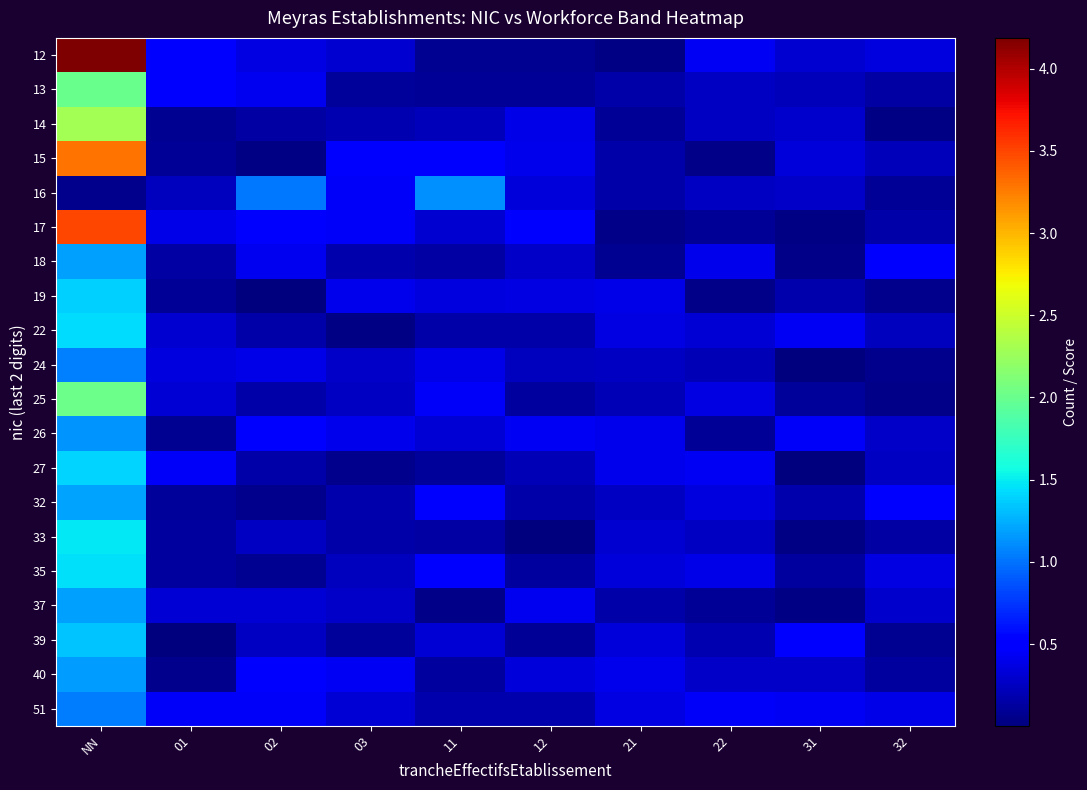

Reading left to right, extract all data points from this chart.

12: NN=4.2	01=0.5	02=0.4	03=0.3	11=0.1	12=0.1	21=0.0	22=0.4	31=0.3	32=0.4
13: NN=2.0	01=0.5	02=0.4	03=0.1	11=0.1	12=0.1	21=0.2	22=0.3	31=0.2	32=0.1
14: NN=2.3	01=0.1	02=0.1	03=0.2	11=0.2	12=0.4	21=0.1	22=0.3	31=0.3	32=0.0
15: NN=3.3	01=0.1	02=0.0	03=0.5	11=0.5	12=0.4	21=0.2	22=0.0	31=0.3	32=0.2
16: NN=0.1	01=0.2	02=1.0	03=0.5	11=1.1	12=0.3	21=0.2	22=0.3	31=0.3	32=0.1
17: NN=3.5	01=0.4	02=0.5	03=0.4	11=0.3	12=0.5	21=0.0	22=0.1	31=0.0	32=0.2
18: NN=1.2	01=0.1	02=0.4	03=0.2	11=0.1	12=0.3	21=0.1	22=0.4	31=0.0	32=0.5
19: NN=1.4	01=0.1	02=0.0	03=0.4	11=0.4	12=0.4	21=0.4	22=0.0	31=0.2	32=0.1
22: NN=1.4	01=0.3	02=0.2	03=0.0	11=0.2	12=0.2	21=0.4	22=0.3	31=0.4	32=0.2
24: NN=1.1	01=0.4	02=0.4	03=0.3	11=0.4	12=0.2	21=0.3	22=0.2	31=0.0	32=0.1
25: NN=2.0	01=0.3	02=0.2	03=0.3	11=0.5	12=0.1	21=0.2	22=0.4	31=0.1	32=0.0
26: NN=1.1	01=0.1	02=0.5	03=0.4	11=0.3	12=0.4	21=0.4	22=0.1	31=0.4	32=0.3
27: NN=1.4	01=0.4	02=0.2	03=0.1	11=0.1	12=0.2	21=0.4	22=0.4	31=0.0	32=0.3
32: NN=1.2	01=0.1	02=0.1	03=0.2	11=0.5	12=0.2	21=0.3	22=0.4	31=0.2	32=0.5
33: NN=1.5	01=0.1	02=0.2	03=0.2	11=0.1	12=0.0	21=0.3	22=0.3	31=0.0	32=0.1
35: NN=1.5	01=0.1	02=0.1	03=0.2	11=0.5	12=0.1	21=0.3	22=0.4	31=0.1	32=0.4
37: NN=1.2	01=0.3	02=0.3	03=0.3	11=0.0	12=0.4	21=0.2	22=0.1	31=0.0	32=0.3
39: NN=1.3	01=0.0	02=0.3	03=0.1	11=0.3	12=0.1	21=0.3	22=0.2	31=0.5	32=0.1
40: NN=1.2	01=0.1	02=0.5	03=0.4	11=0.1	12=0.3	21=0.4	22=0.3	31=0.3	32=0.1
51: NN=1.0	01=0.4	02=0.5	03=0.3	11=0.2	12=0.2	21=0.4	22=0.4	31=0.4	32=0.4